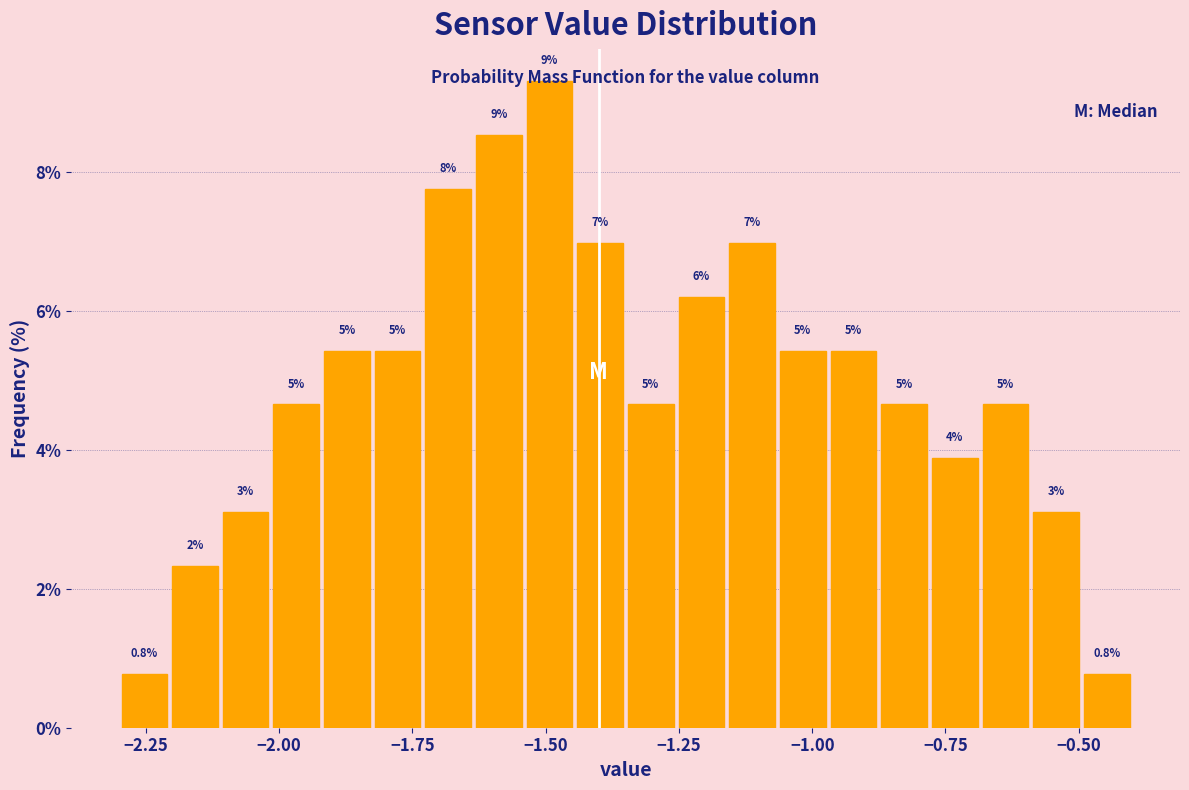

Around what value on the x-axis is the tallest bar? Give the approximate position of its centre, as read against the axis.

-1.50